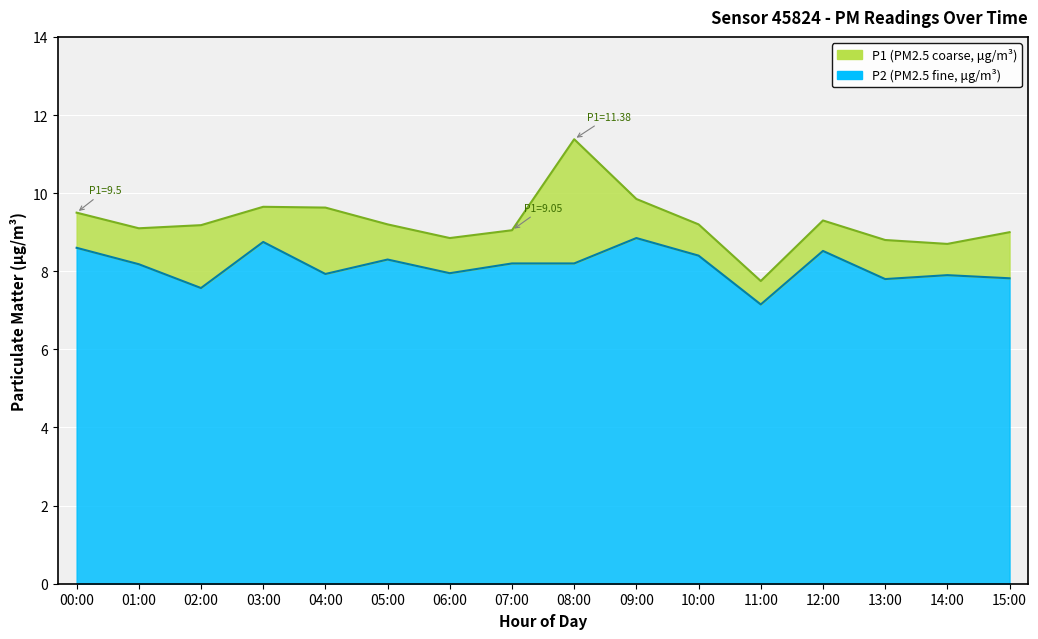

What is the value of the P2 point at the 7th from the left?

8.0